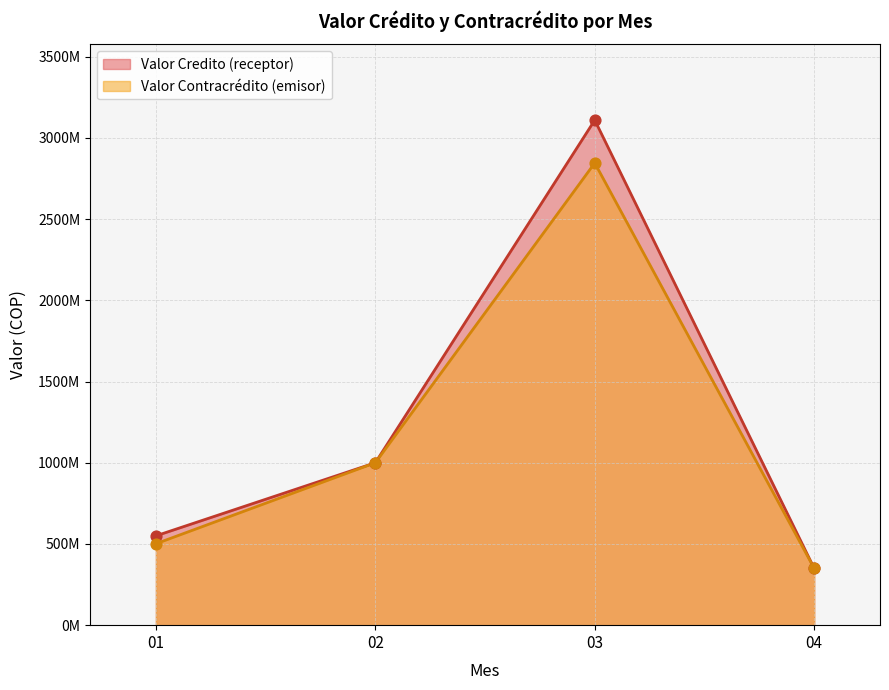

What are all the series names shown in the legend?

Valor Credito (receptor), Valor Contracrédito (emisor)